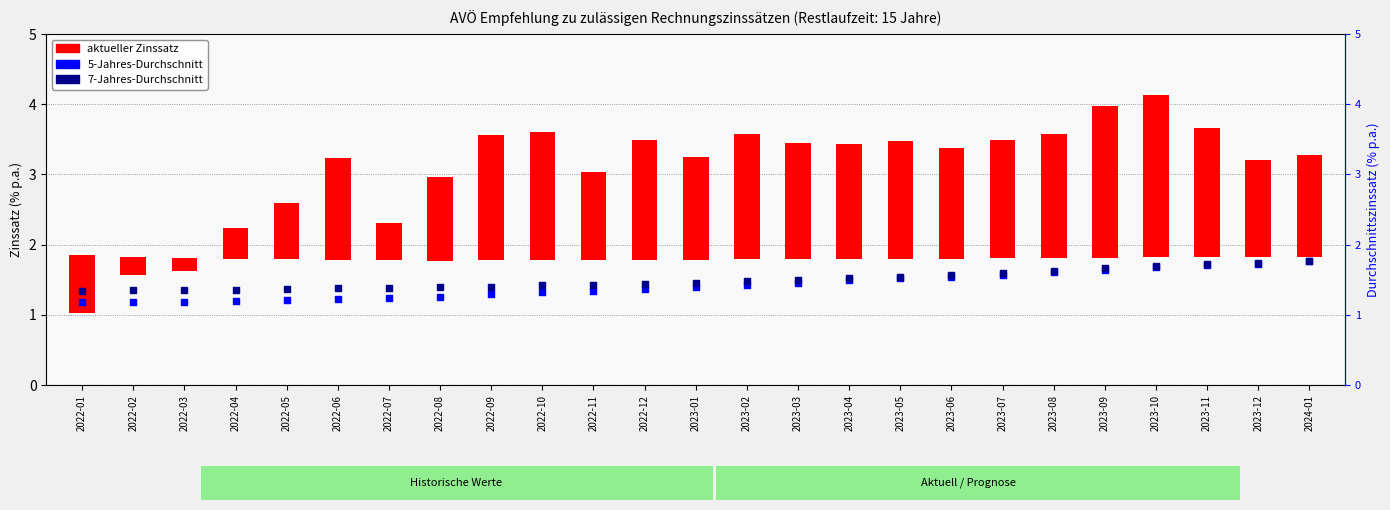

Which series contains the lowest Y value?

aktueller Zinssatz